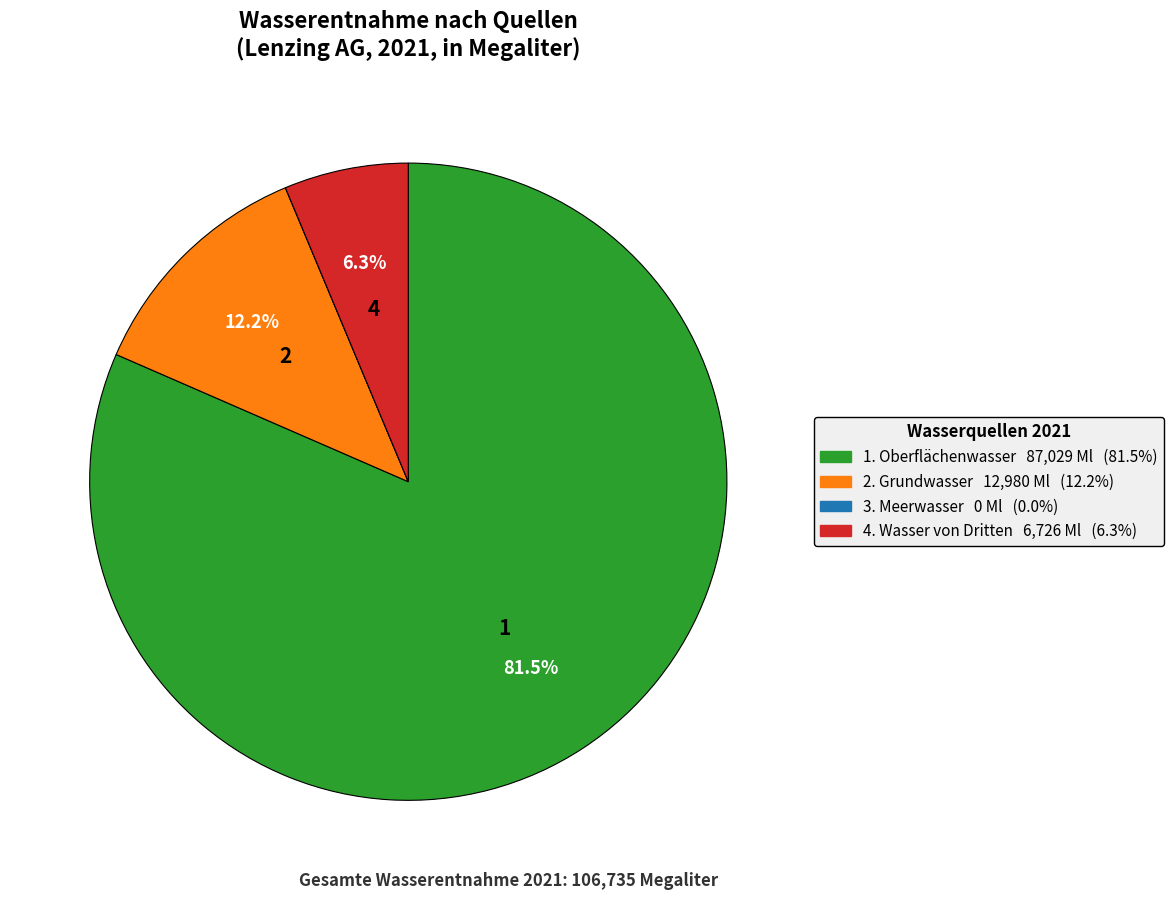

Does any single category account for the majority?

Yes